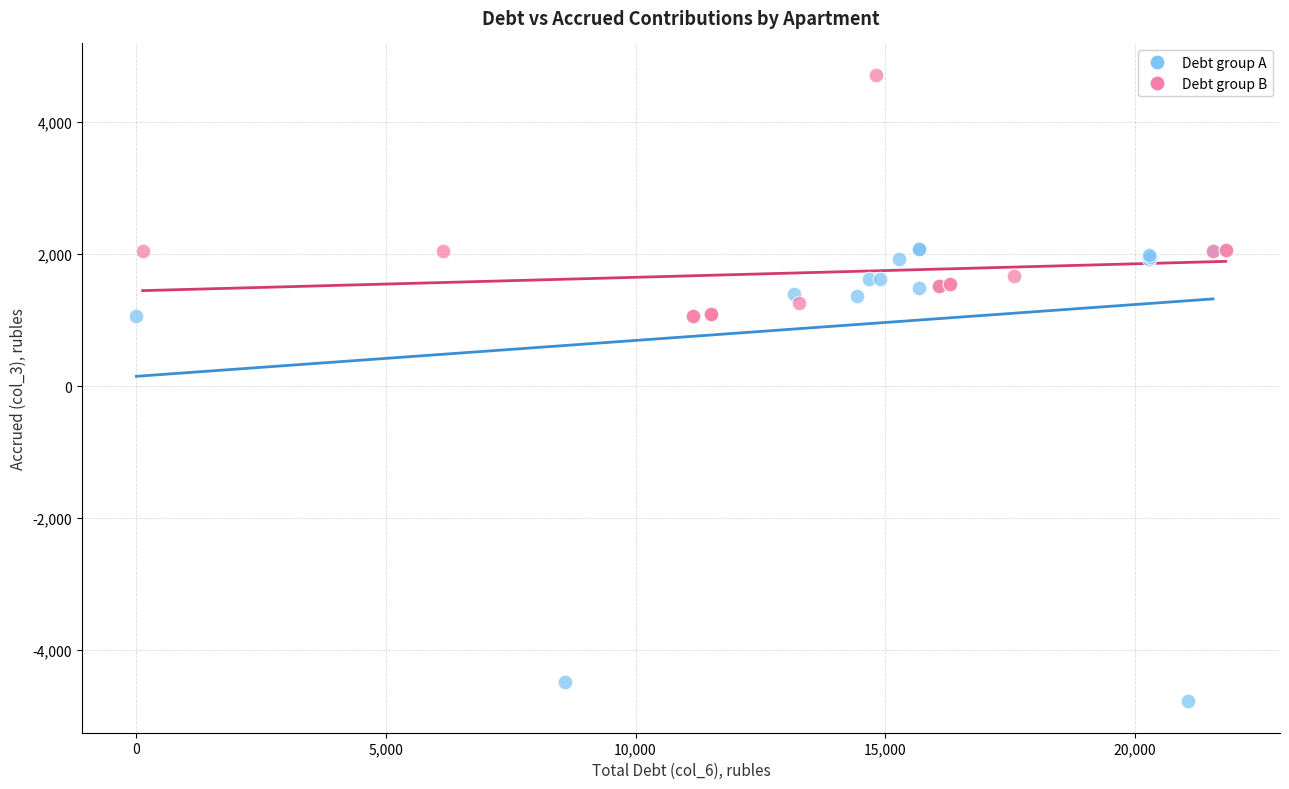

Which series reaches the maximum Y coordinate?

Debt group B